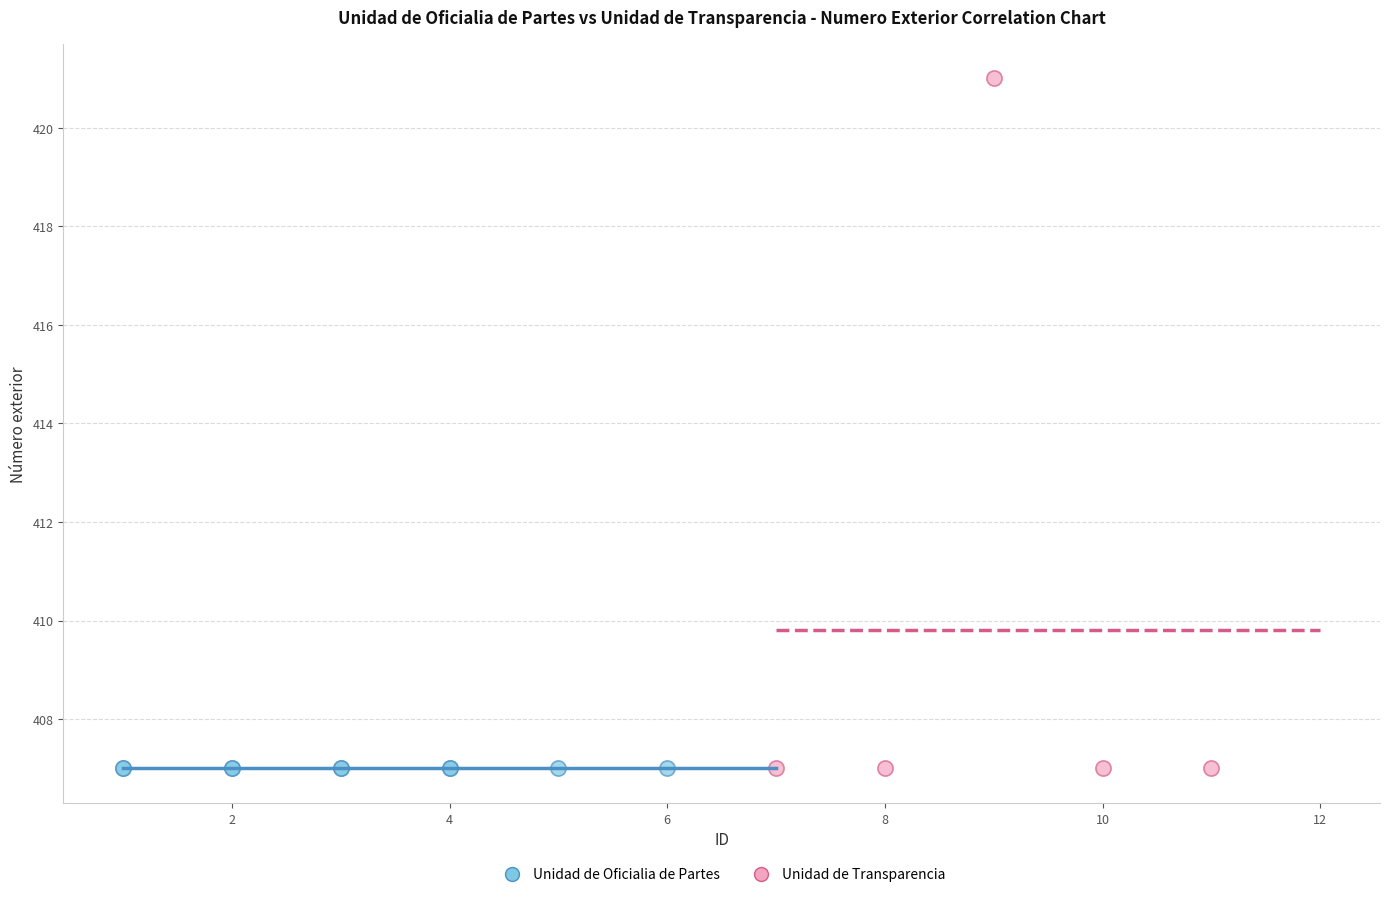

Which series contains the highest Y value?

Unidad de Transparencia